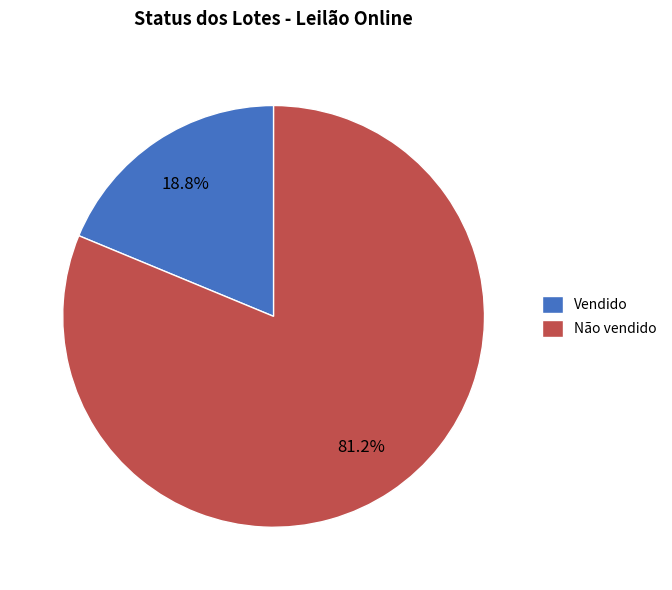

Combined, what portion of the pie is Não vendido and Vendido?

100.0%